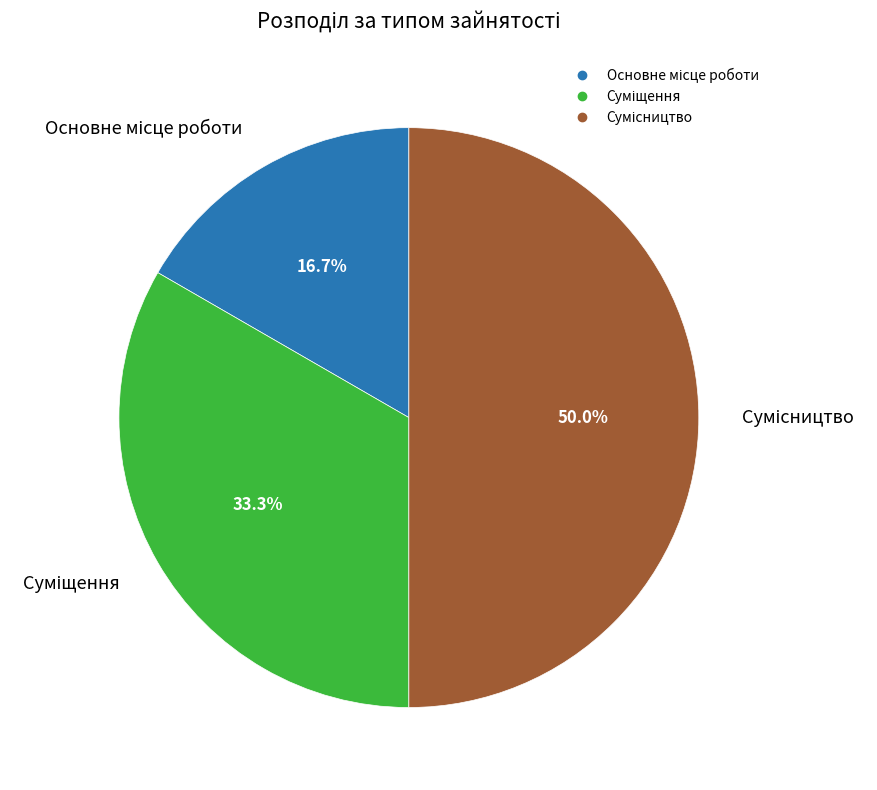

How many slices are in this pie chart?

3